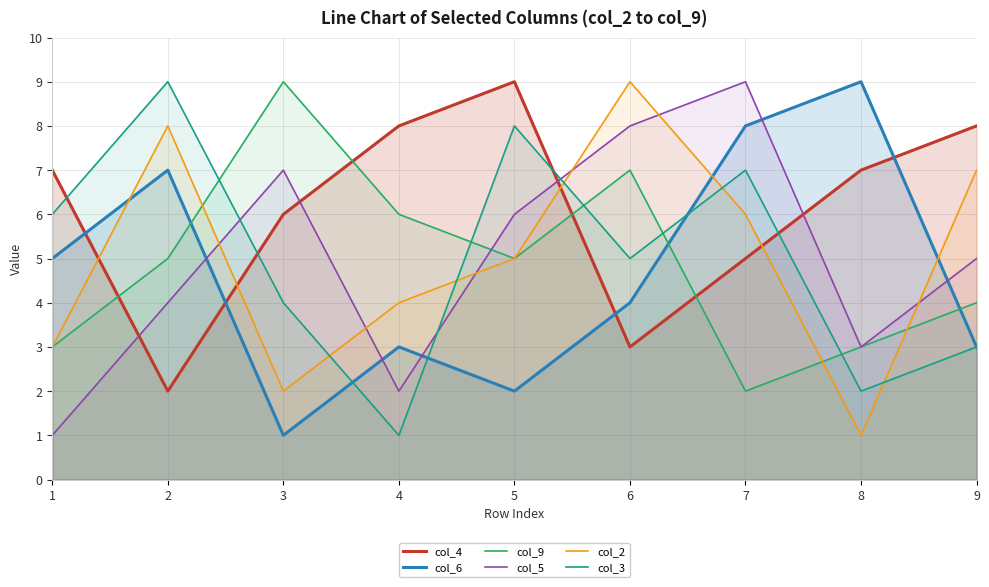

True or false: col_5 has more than 0 interior local peaks.

True